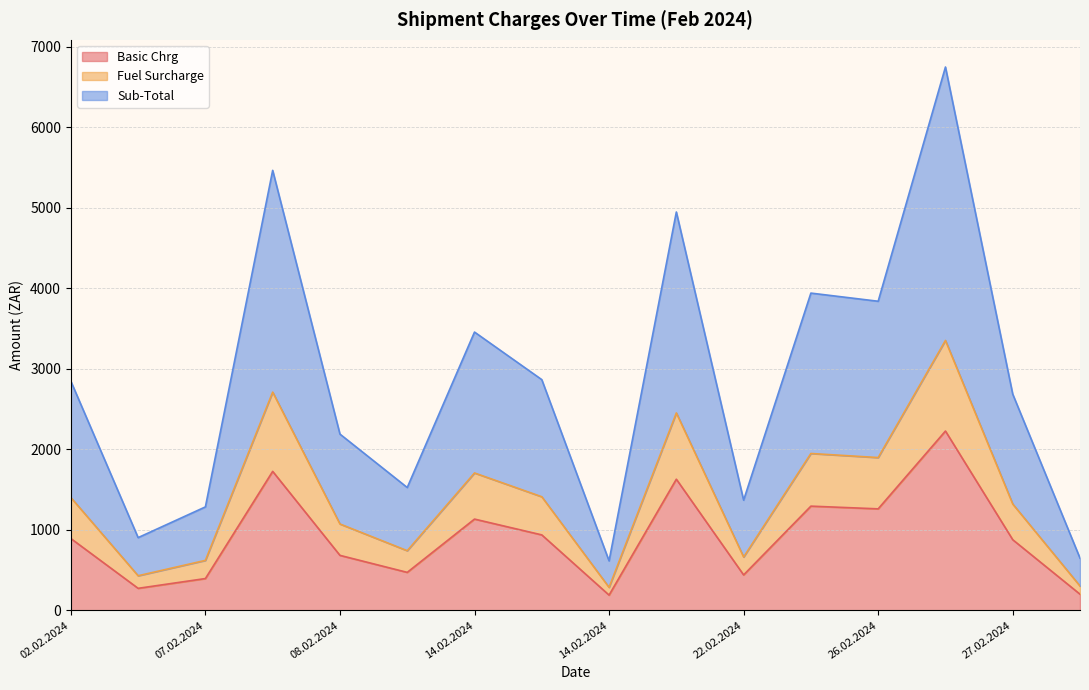

At which category is the sum across all series the highest?

26.02.2024